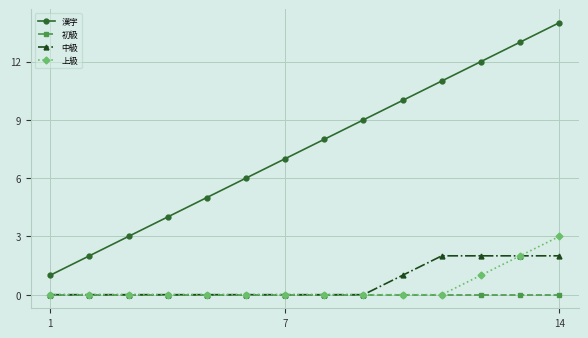

What is the greatest value displayed?

14